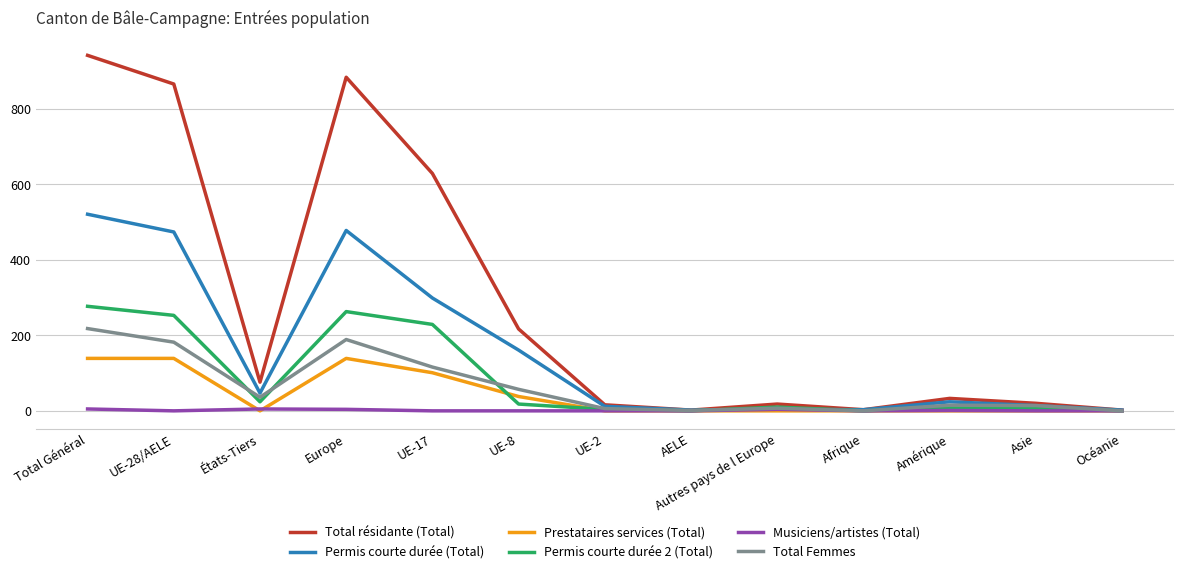

What is the maximum value shown in the chart?

942